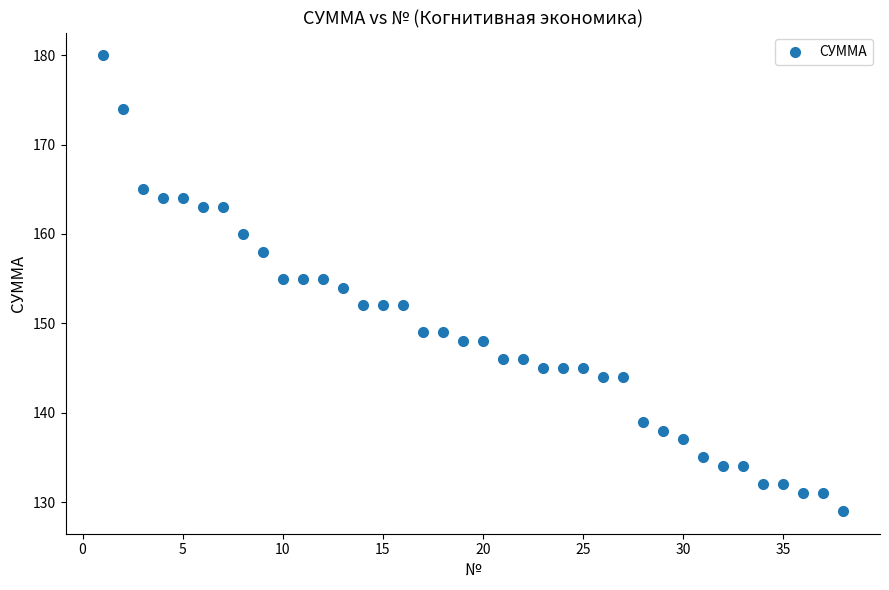

What is the range of X values (max minus min)?

37